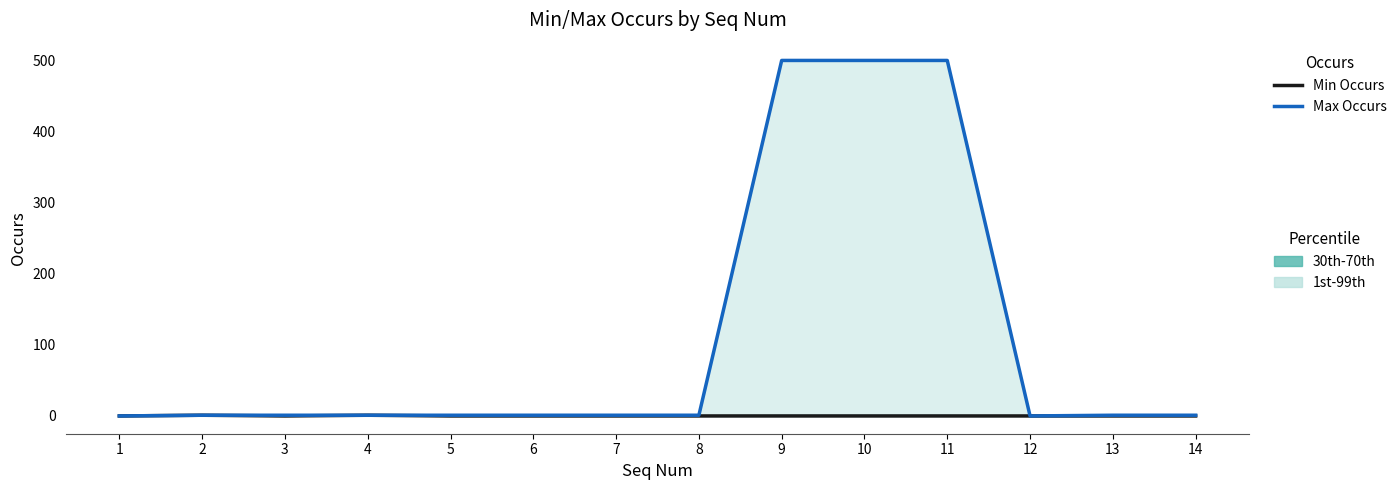

At 10, list the series in order from smallest to largest.

Min Occurs, Max Occurs